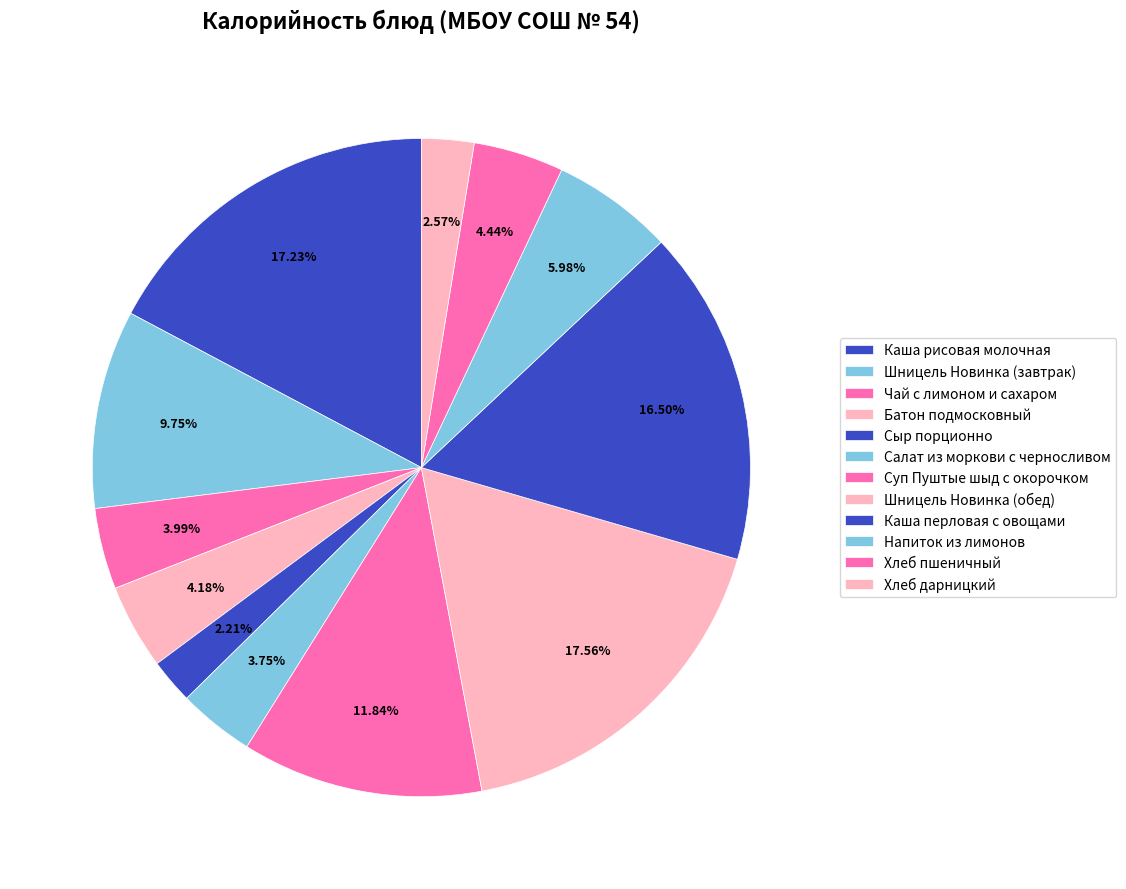

What percentage is the Каша рисовая молочная slice, to the nearest percent?

17%